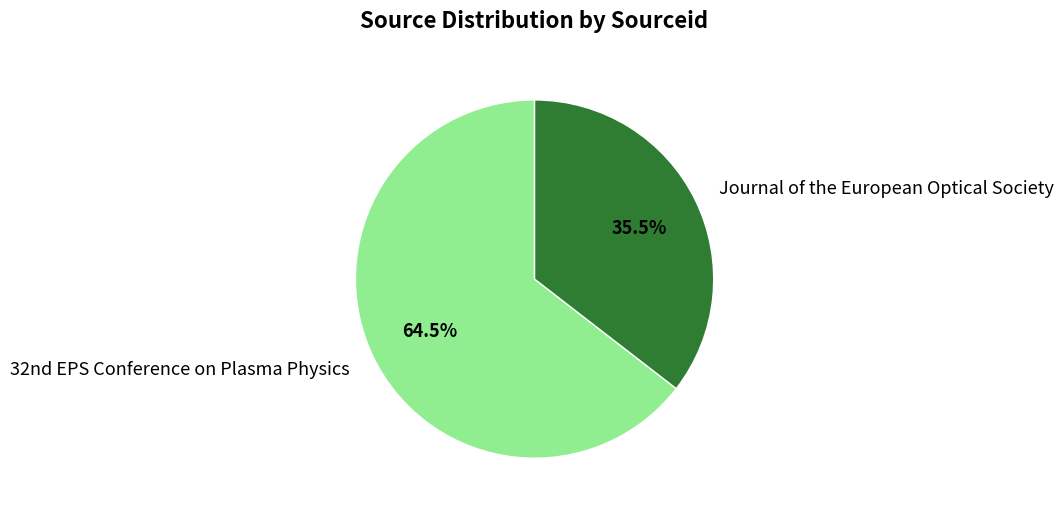

Which slice is the smallest?

Journal of the European Optical Society